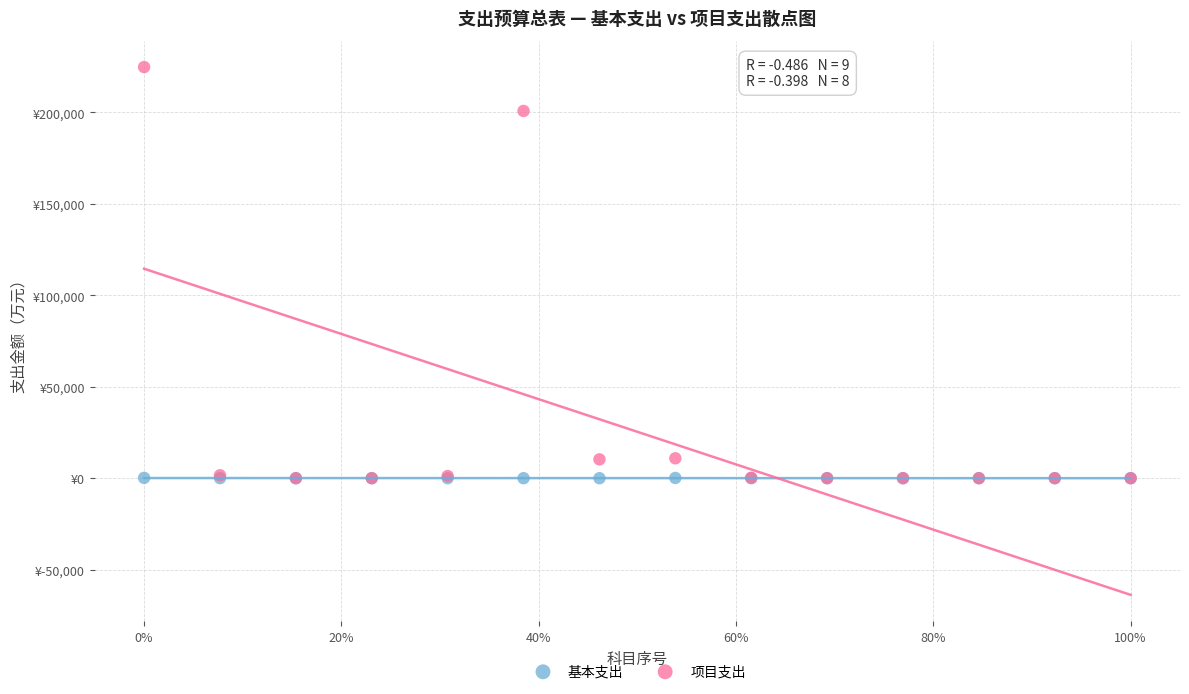

Which series reaches the maximum Y coordinate?

项目支出